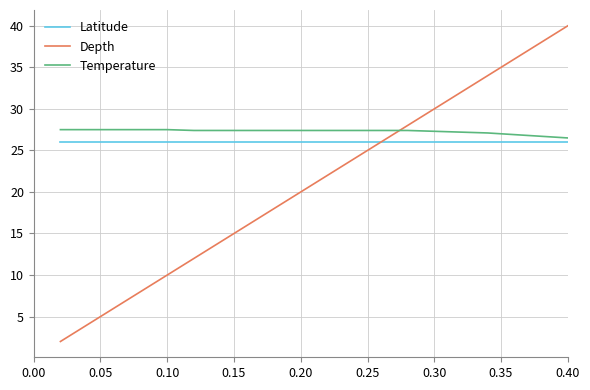

How many times do Depth and Temperature cross each other?

1